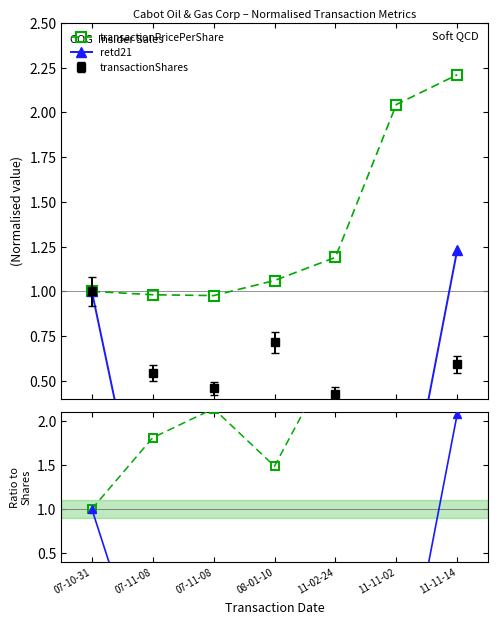

In transactionPricePerShare, how many points are lower than both neighbors (excluding endpoints)?

1